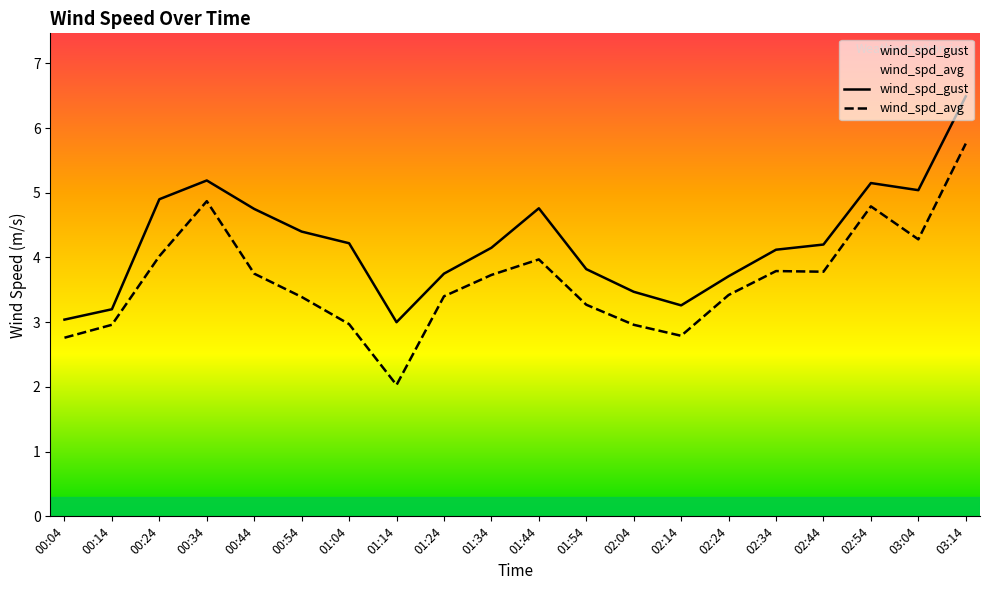

True or false: wind_spd_avg has more than 0 points higher than both neighbors.

True